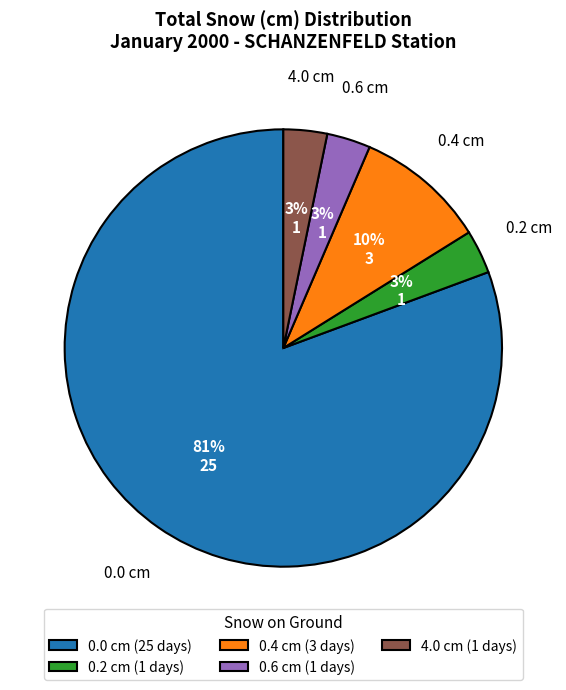

Does any single category account for the majority?

Yes